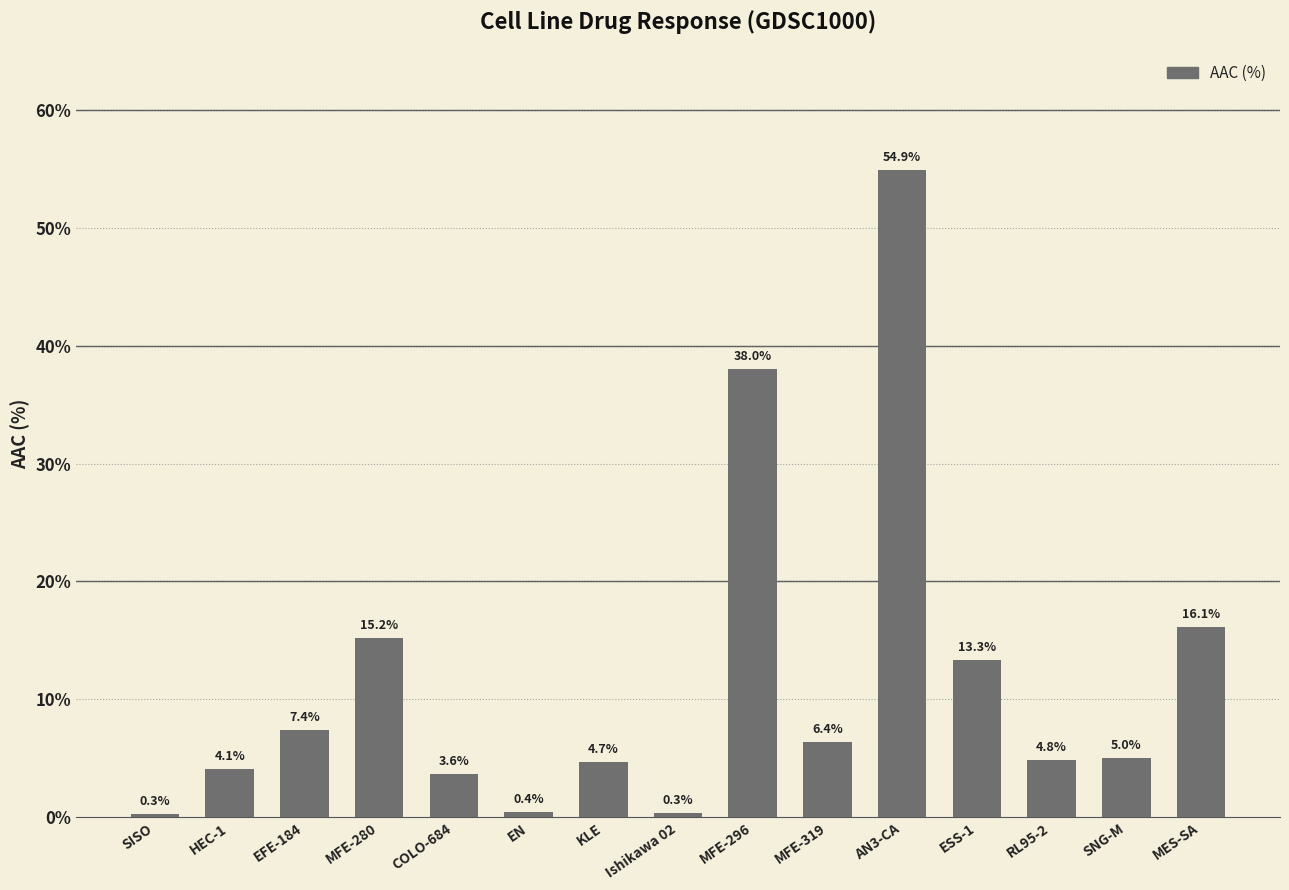

Where does the data first go above 4?

HEC-1